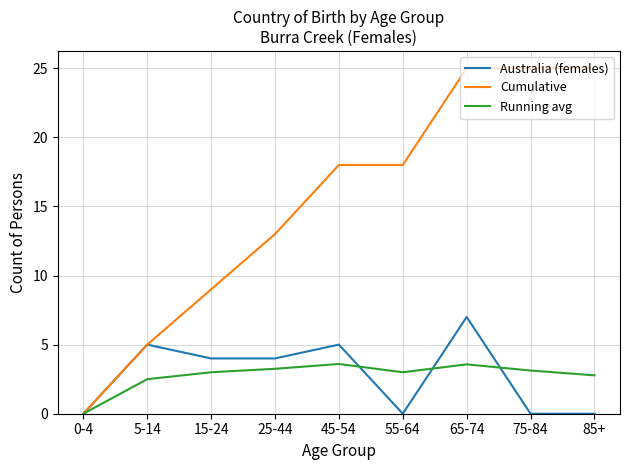

What is the difference between the Running avg values at 85+ and 15-24?

0.2